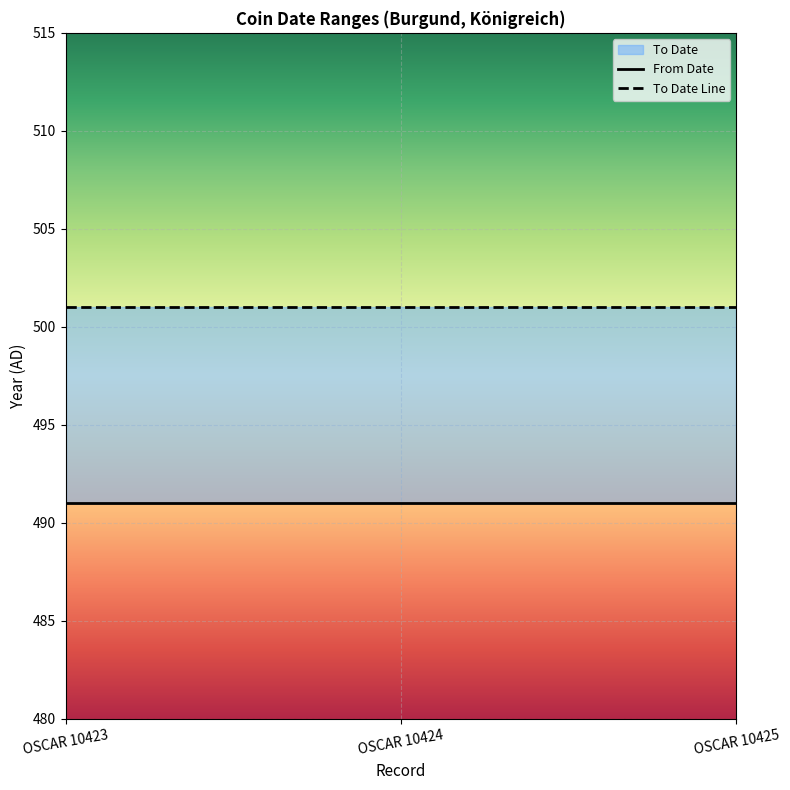

Reading right to left, transcribe all the data shown in this chart.

From Date: OSCAR 10425=491	OSCAR 10424=491	OSCAR 10423=491
To Date Line: OSCAR 10425=501	OSCAR 10424=501	OSCAR 10423=501